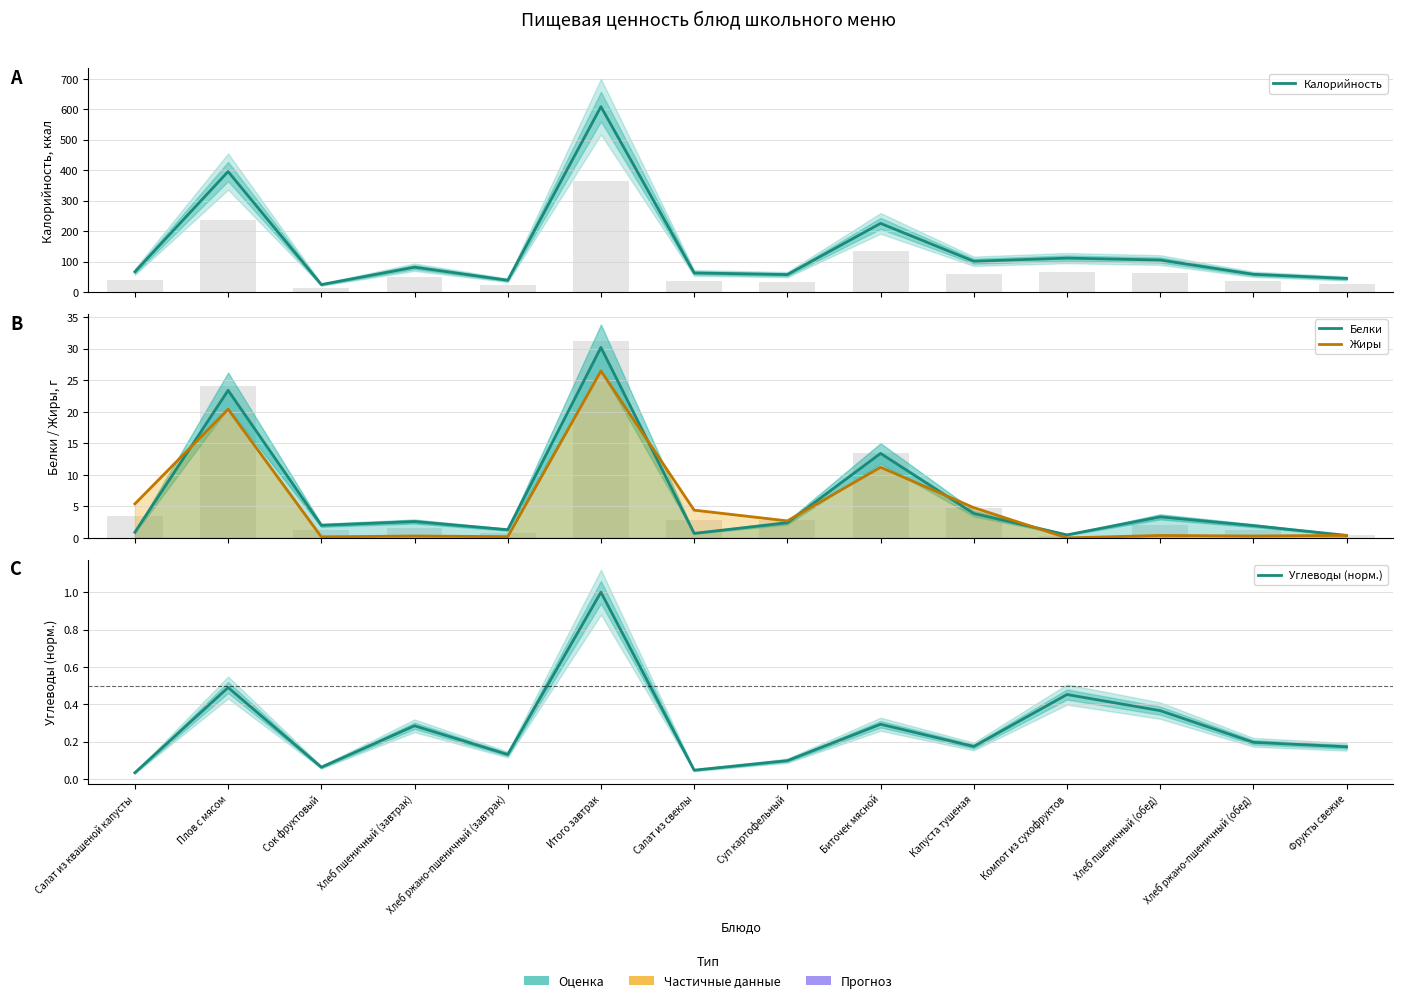

Which series has the largest total across all categories?

Калорийность